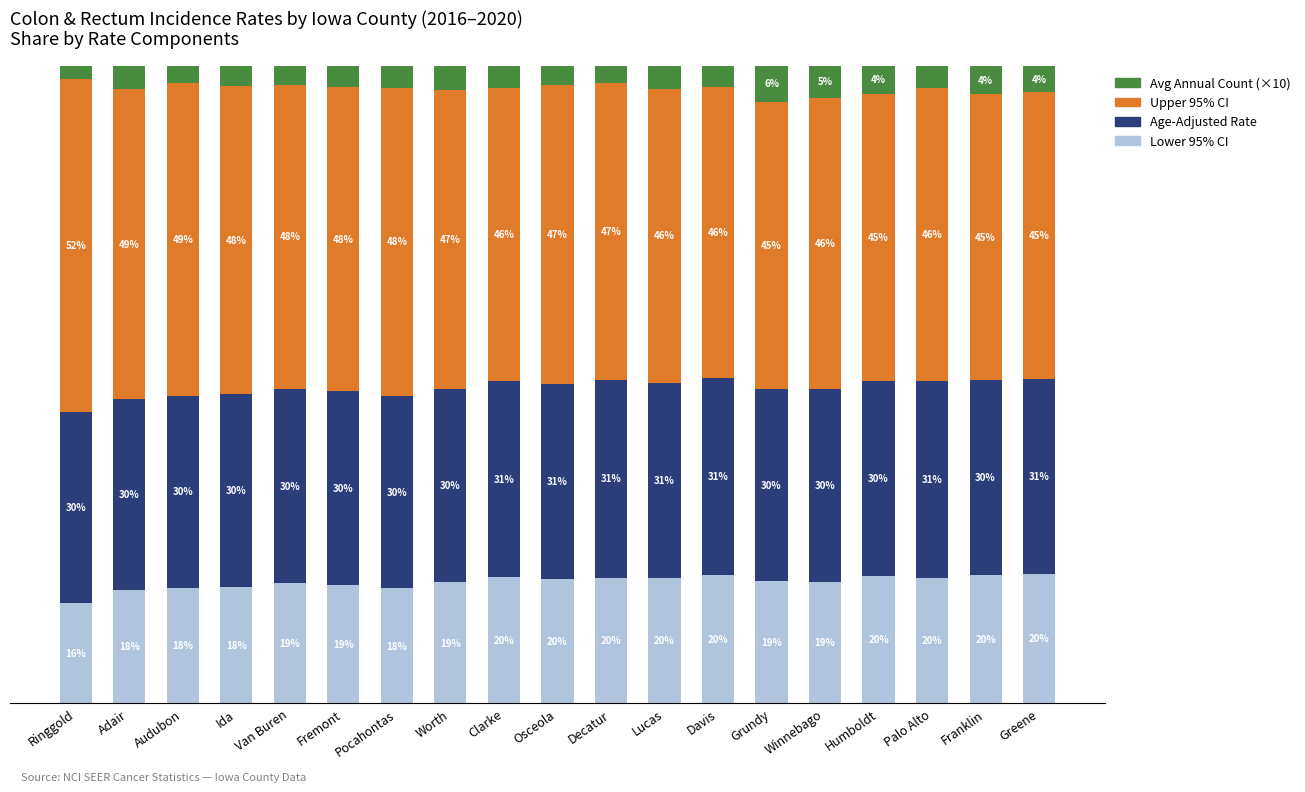

Which category has the lowest value in the Lower 95% CI series?

Ringgold